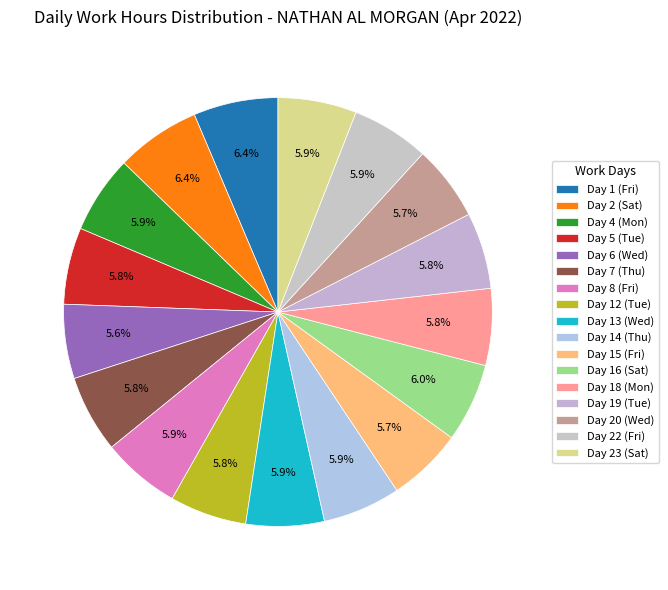

To the nearest percent, what percentage of the pie is Day 4 (Mon)?

6%